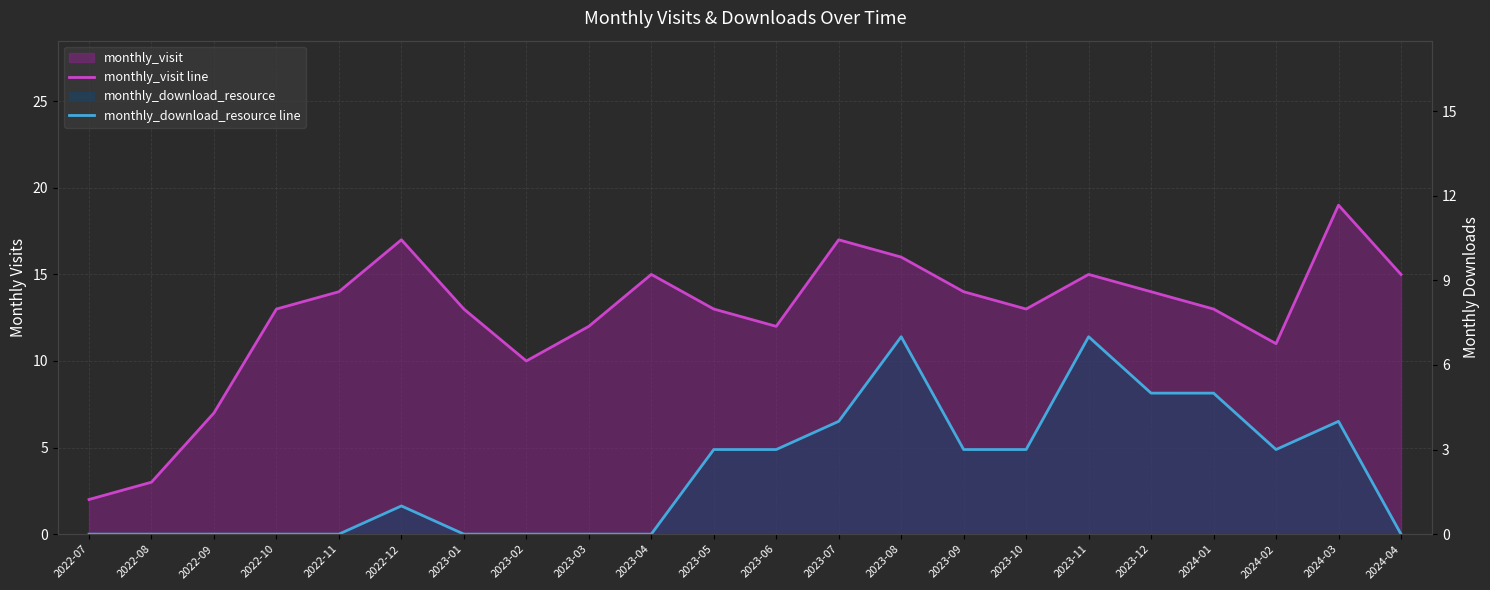

True or false: monthly_visit line and monthly_download_resource line intersect in this chart.

False